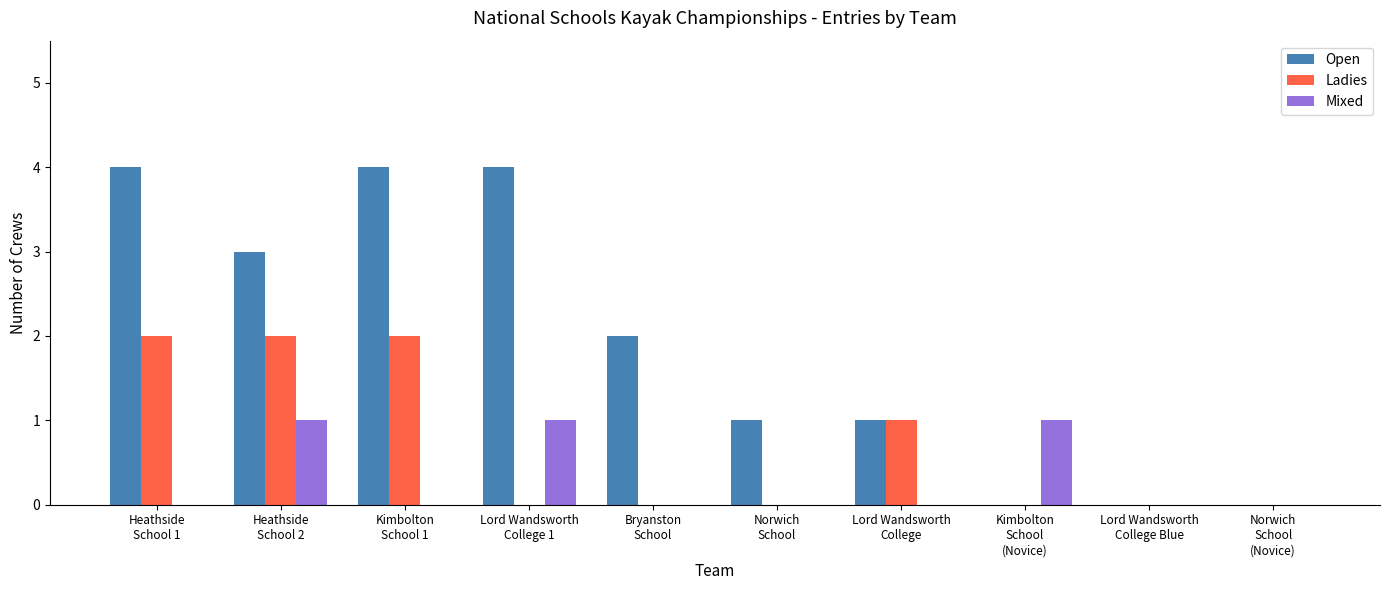

What is the difference between the Mixed values at Kimbolton
School
(Novice) and Lord Wandsworth
College?

1